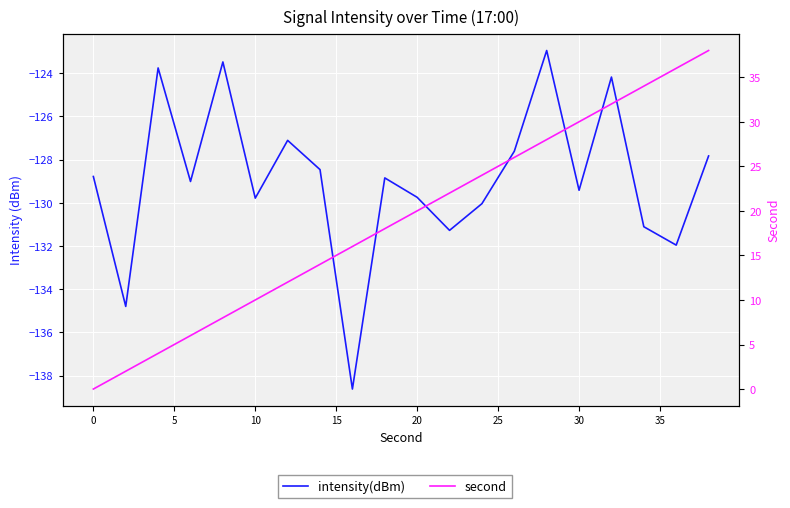

True or false: second and intensity(dBm) cross at least once.

False